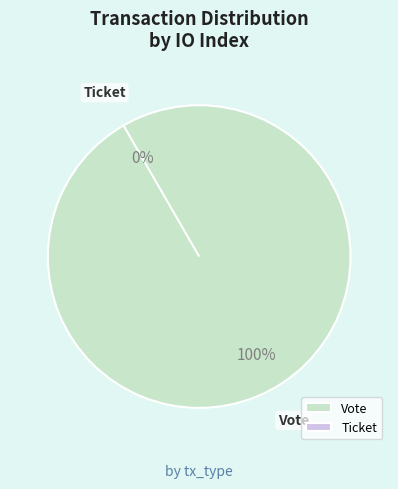

The Ticket slice represents 6% of the pie. True or false?

False